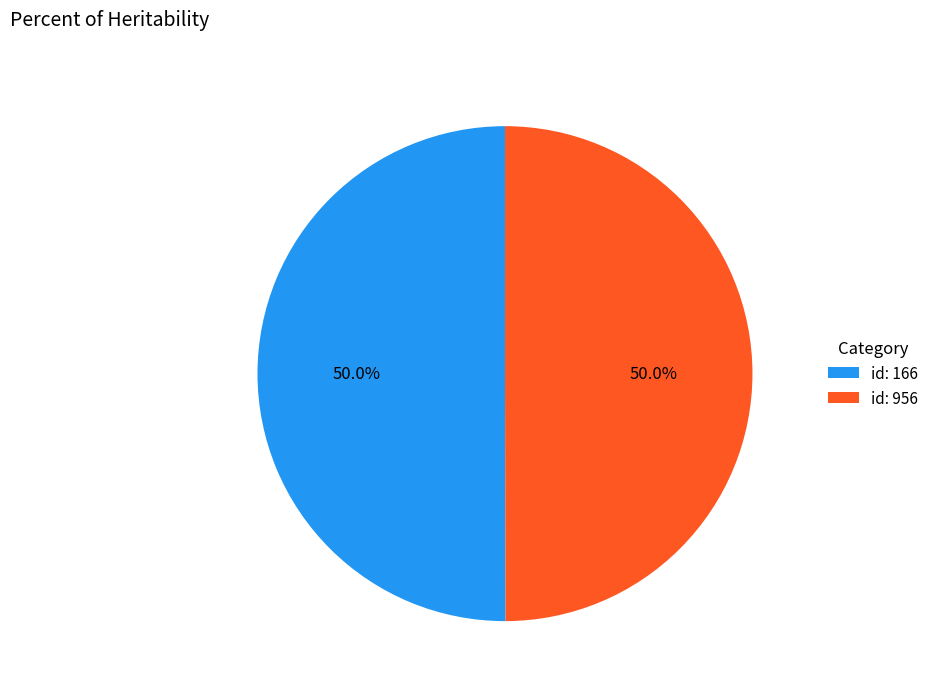

What is the ratio of the value at id: 166 to the value at id: 956?

1.0